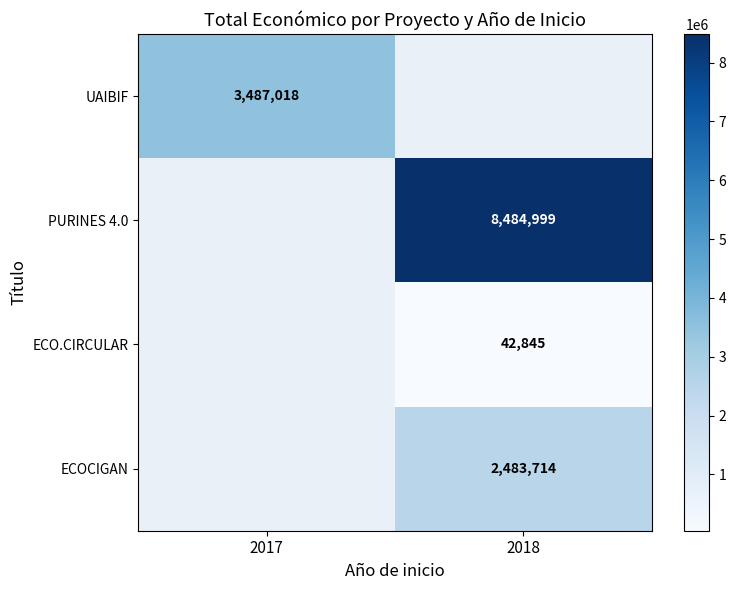

Is the value of PURINES 4.0 at 2018 greater than the value of UAIBIF at 2017?

Yes